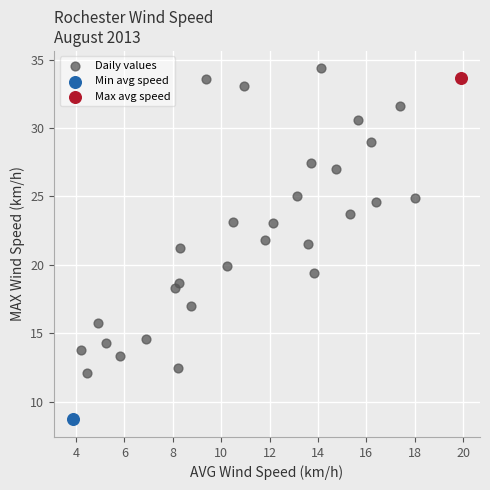

What are all the series names shown in the legend?

Daily values, Min avg speed, Max avg speed